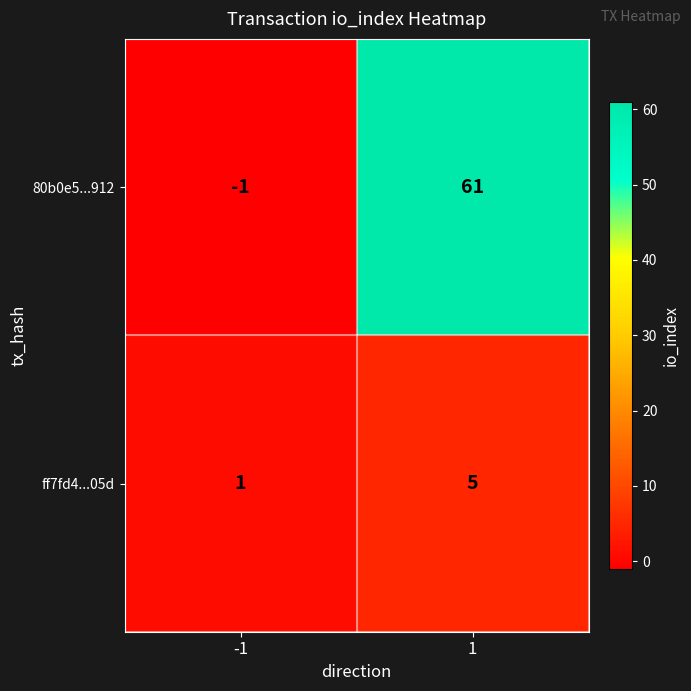

Is it true that ff7fd4...05d equals 1 at -1?

True